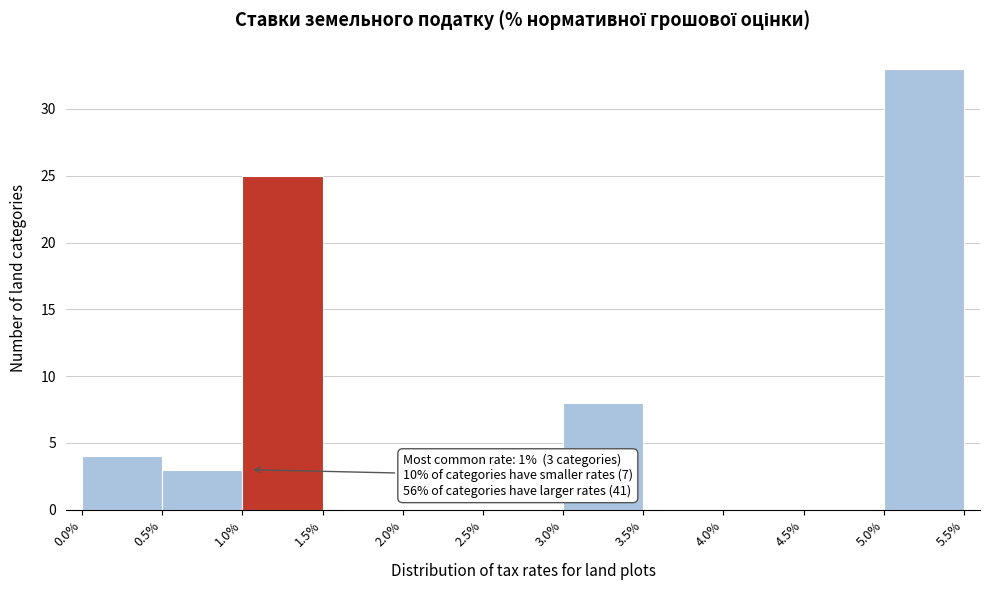

Over which range of the x-axis is the bar tallest?

5.0% to 5.5%